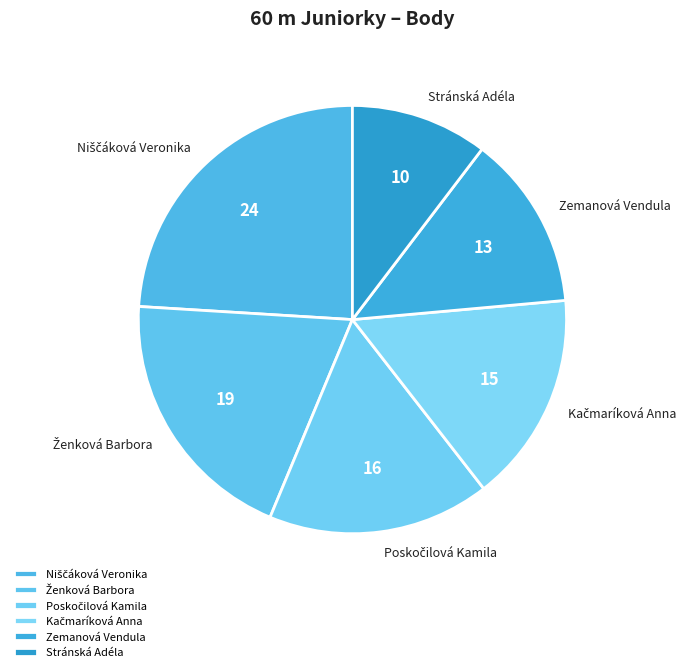

Combined, do Stránská Adéla and Zemanová Vendula account for over 50%?

No